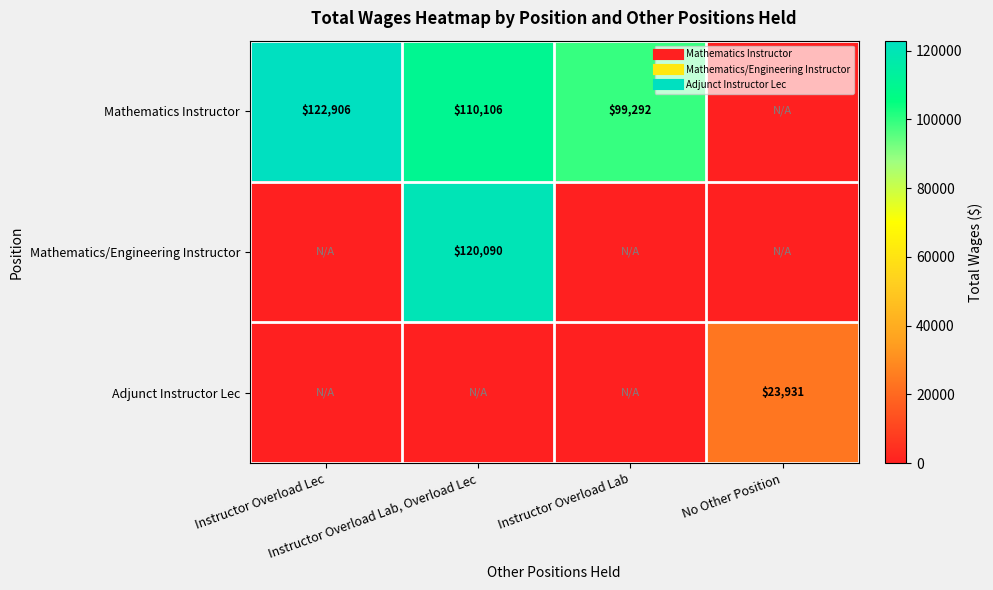

The Mathematics/Engineering Instructor series shows 71324 at Instructor Overload Lab. True or false?

False